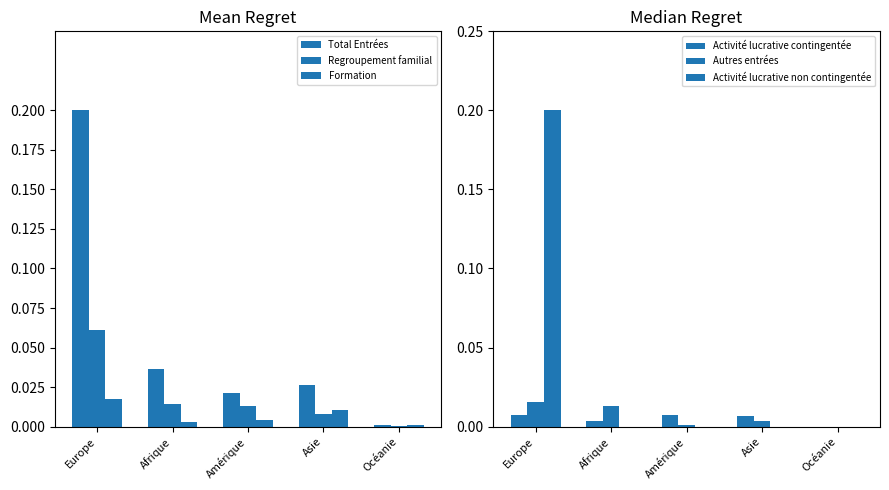

Is the value of Activité lucrative non contingentée at Amérique greater than the value of Activité lucrative contingentée at Asie?

No